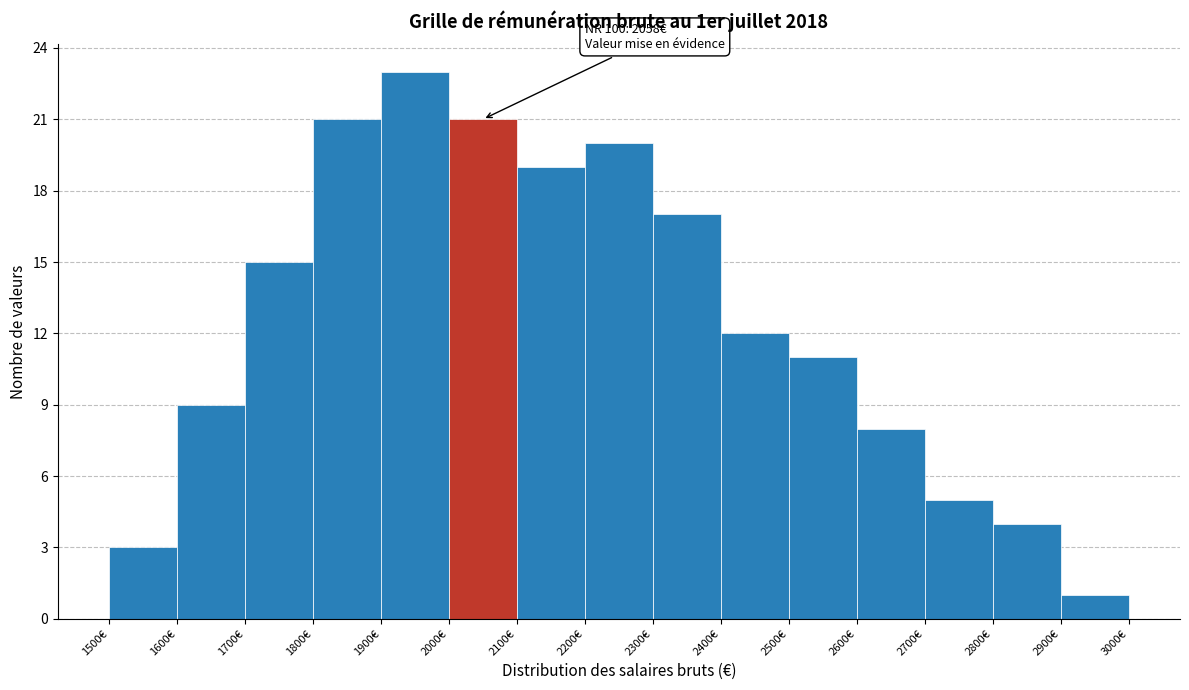

Which range on the x-axis has the tallest bar?

1900 to 2000